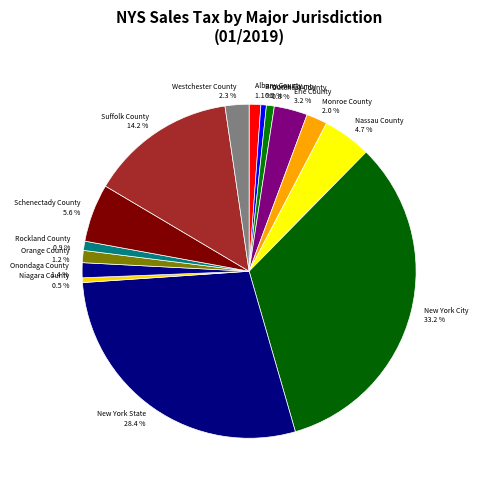

What is the total percentage of New York City 33.2 % and Rockland County 0.9 %?

34.1%